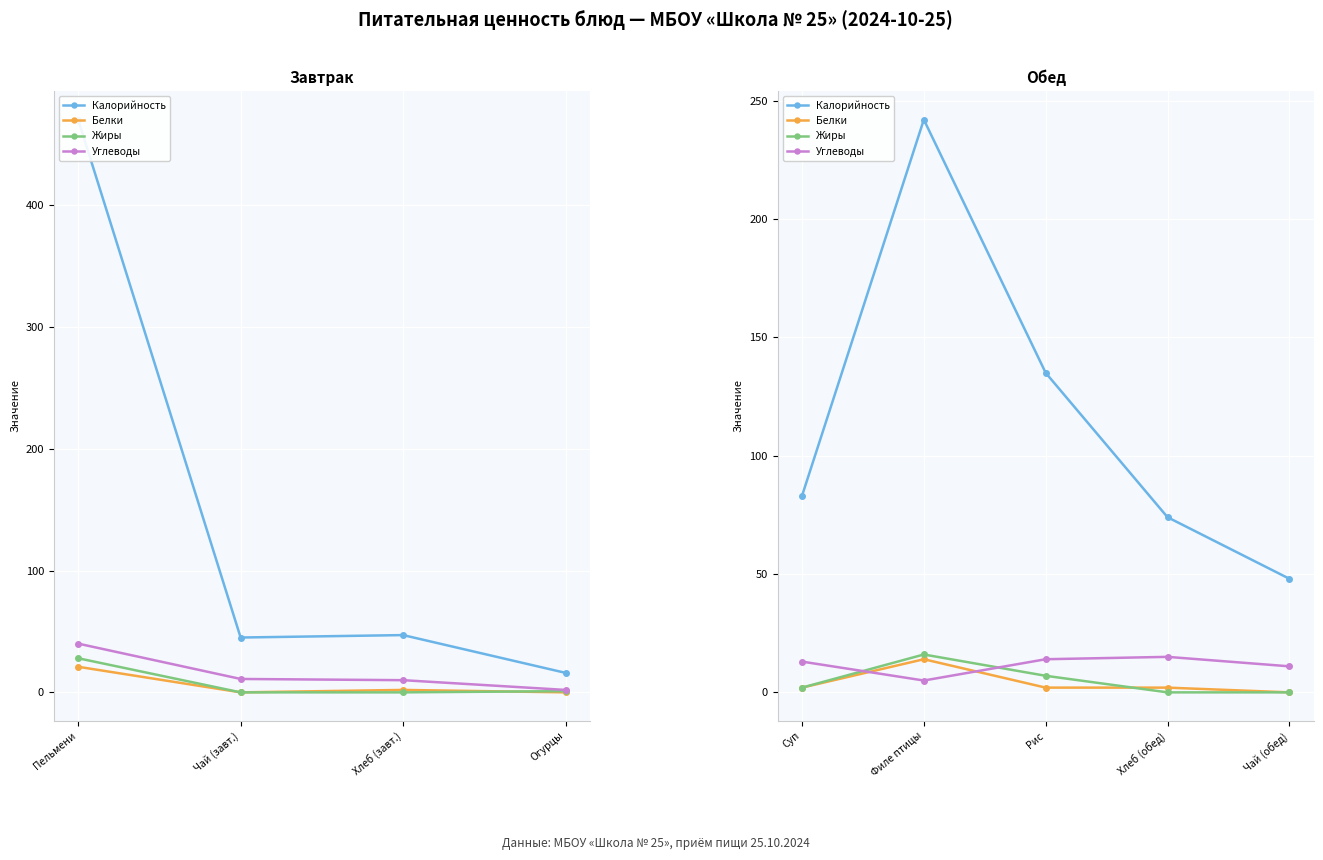

True or false: Белки has a value of 7 at Чай (обед).

False